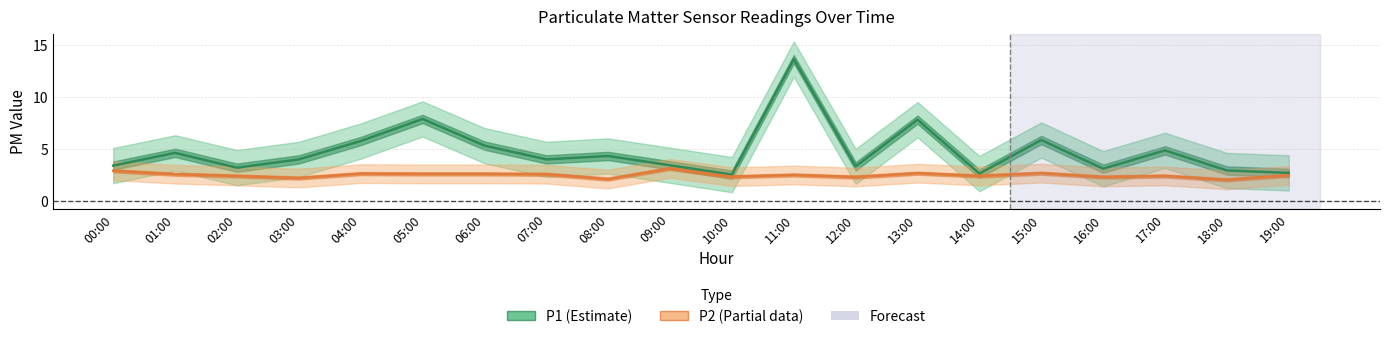

Reading left to right, extract all data points from this chart.

P1: 00:00=3.4	01:00=4.6	02:00=3.2	03:00=4.0	04:00=5.8	05:00=7.9	06:00=5.3	07:00=4.0	08:00=4.3	09:00=3.4	10:00=2.5	11:00=13.7	12:00=3.3	13:00=7.8	14:00=2.6	15:00=5.9	16:00=3.1	17:00=4.9	18:00=2.9	19:00=2.7
P2: 00:00=2.9	01:00=2.6	02:00=2.4	03:00=2.2	04:00=2.6	05:00=2.6	06:00=2.6	07:00=2.6	08:00=2.1	09:00=3.1	10:00=2.3	11:00=2.5	12:00=2.3	13:00=2.7	14:00=2.4	15:00=2.7	16:00=2.3	17:00=2.4	18:00=2.0	19:00=2.5